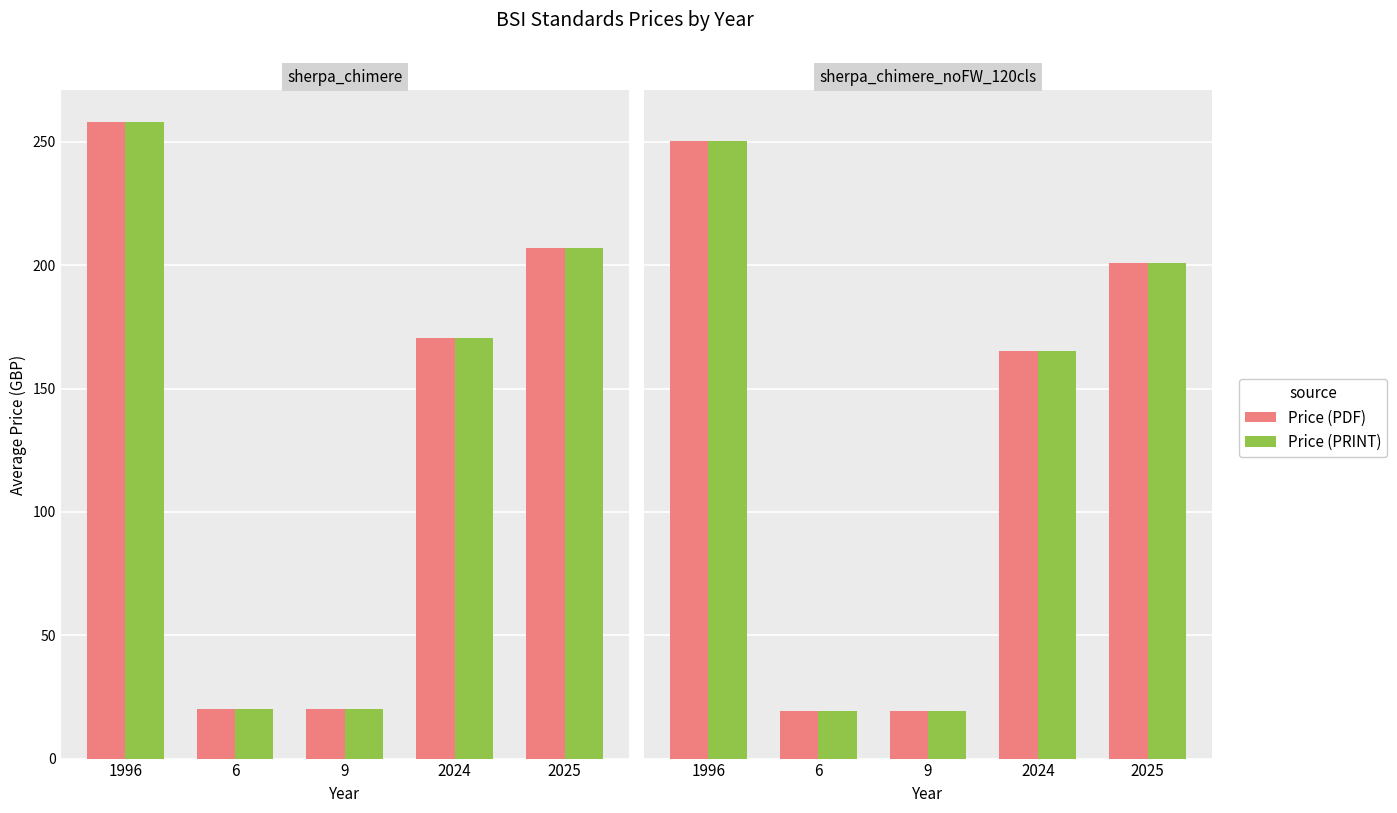

True or false: Price (PRINT) has a value of 221.6 at 2024.

False